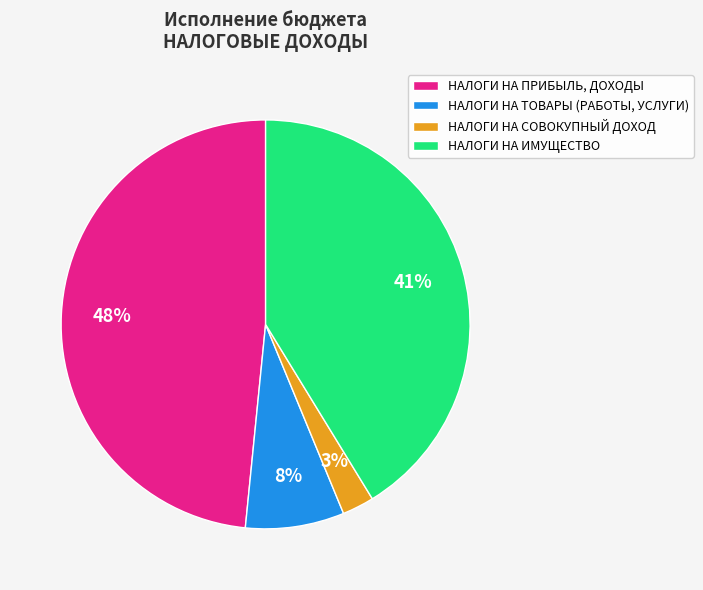

Do НАЛОГИ НА ПРИБЫЛЬ, ДОХОДЫ and НАЛОГИ НА ТОВАРЫ (РАБОТЫ, УСЛУГИ) together represent more than half of the pie?

Yes